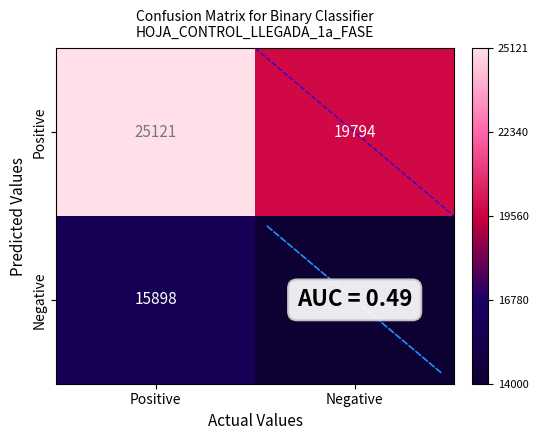

How many values in the Negative series are below 15898?

1